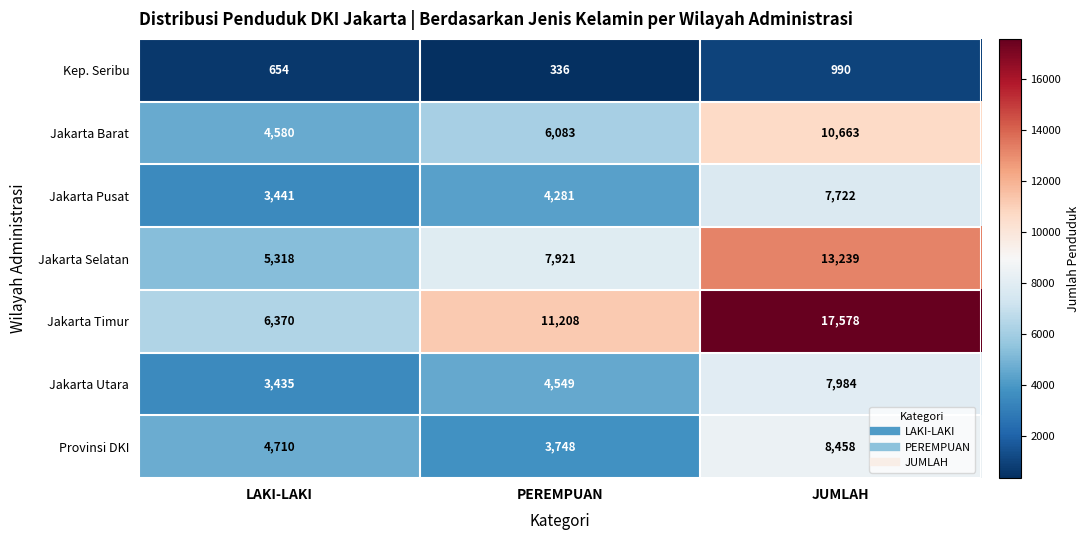

Is it true that Jakarta Selatan equals 9201 at LAKI-LAKI?

False